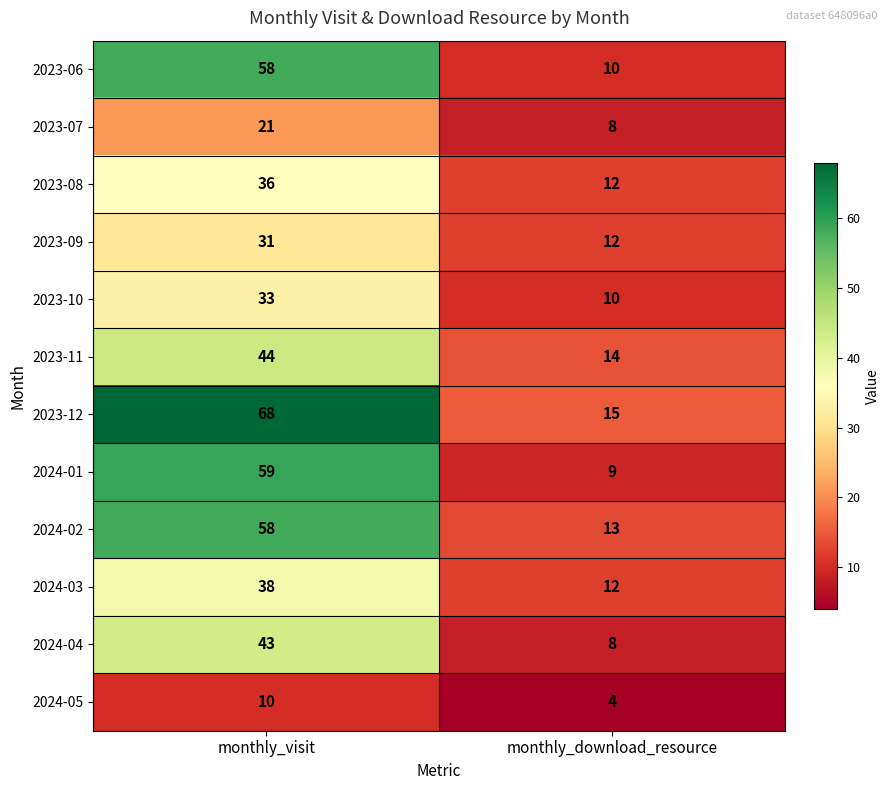

Which series changed the most between monthly_visit and monthly_download_resource?

2023-12